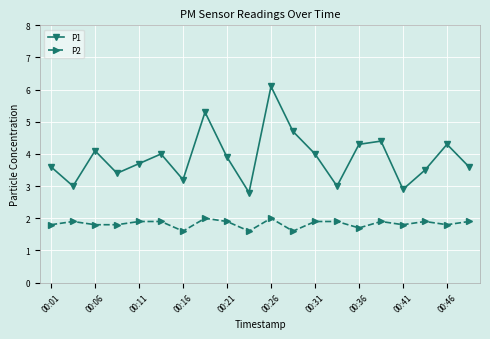

Which series has the widest spread of values?

P1